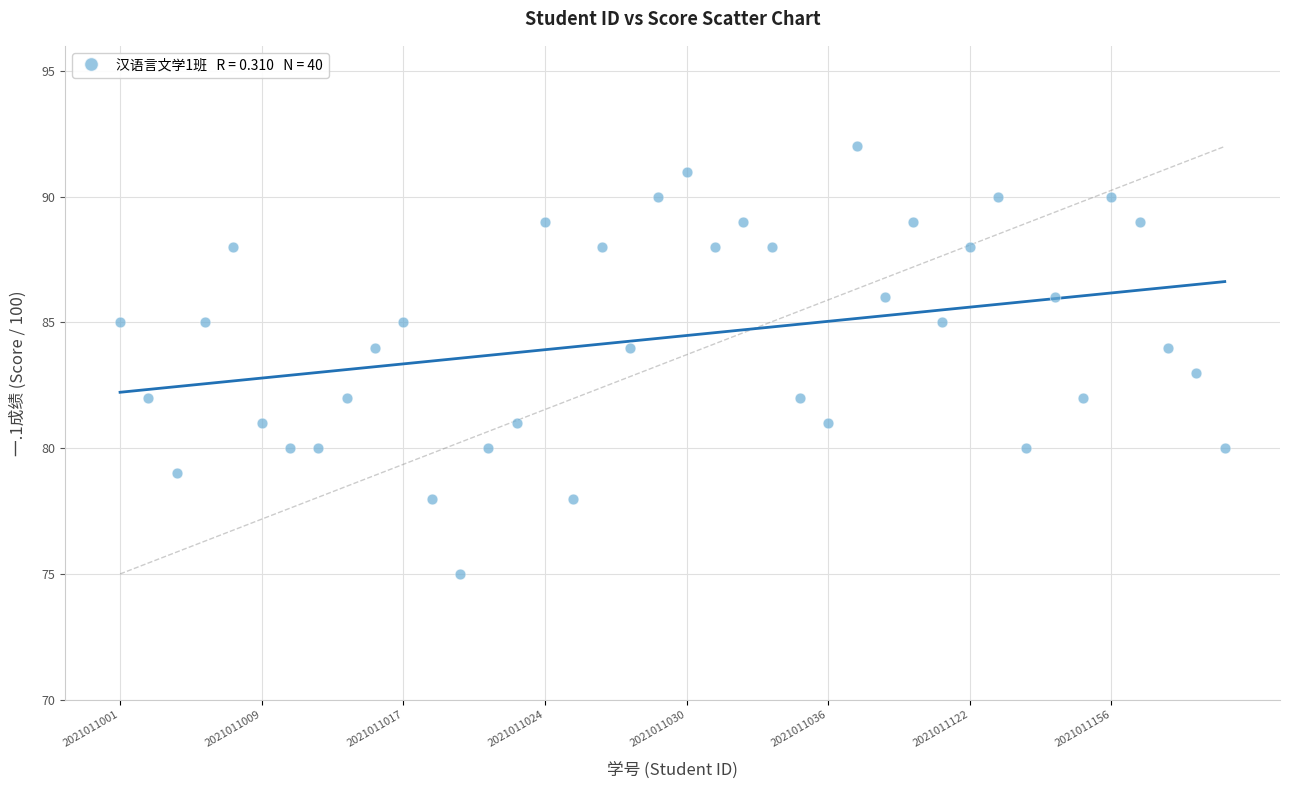

What is the range of Y values (max minus min)?

17